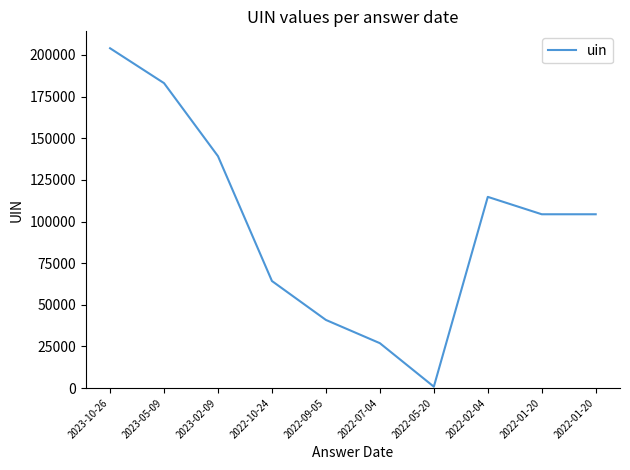

What is the difference between the second highest and second lowest values?

156159